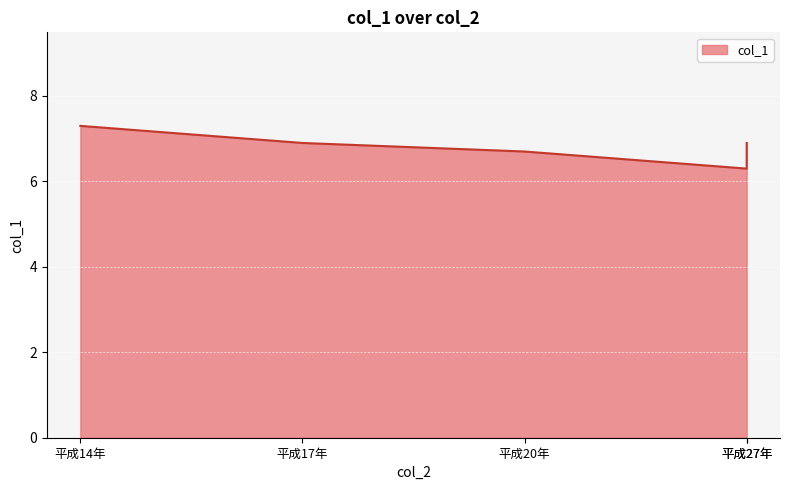

Rank the categories by value from highest to lowest.

平成14年, 平成17年, 平成27年, 平成20年, 平成27年